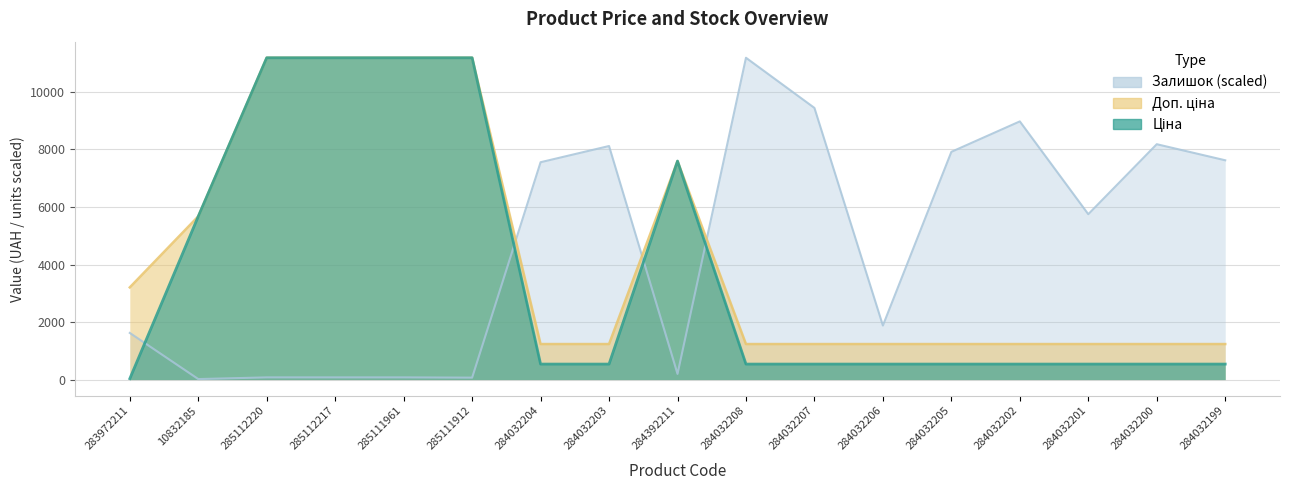

Which series has the widest spread of values?

Залишок